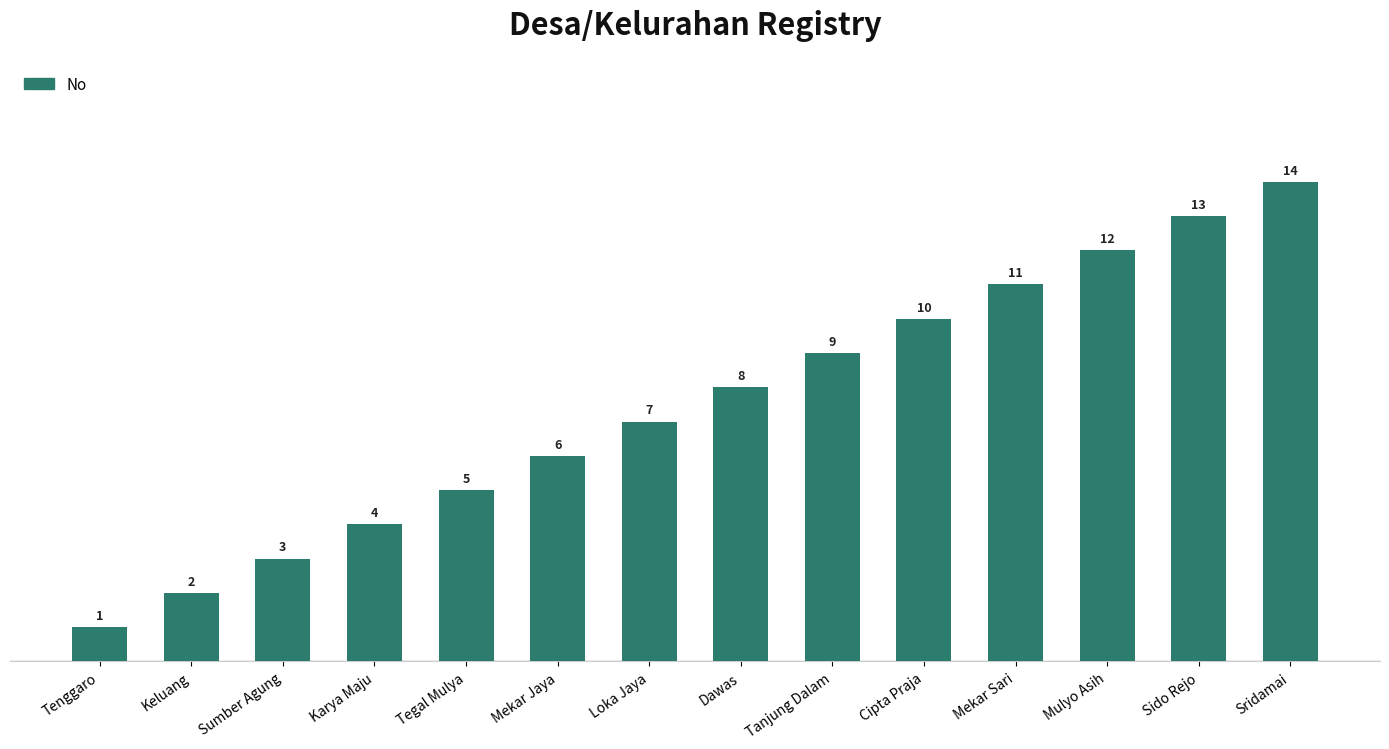

Are the bars horizontal?

No